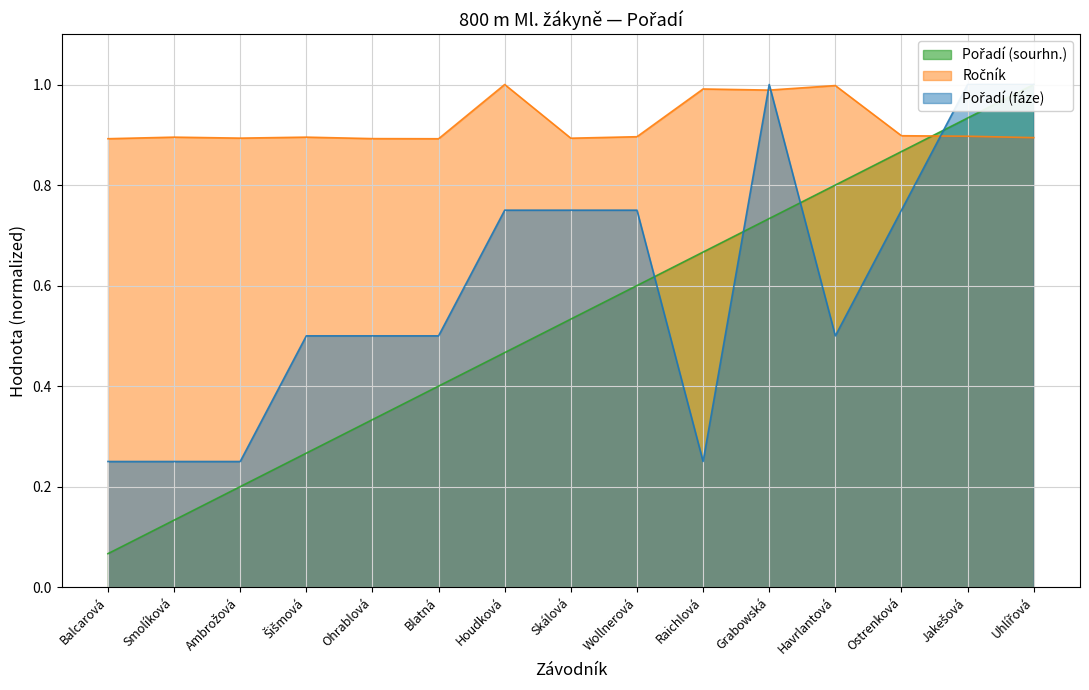

Reading left to right, transcribe all the data shown in this chart.

Pořadí (sourhn.): 0.1	0.1	0.2	0.3	0.3	0.4	0.5	0.5	0.6	0.7	0.7	0.8	0.9	0.9	1.0
Ročník: 0.9	0.9	0.9	0.9	0.9	0.9	1.0	0.9	0.9	1.0	1.0	1.0	0.9	0.9	0.9
Pořadí (fáze): 0.2	0.2	0.2	0.5	0.5	0.5	0.8	0.8	0.8	0.2	1.0	0.5	0.8	1.0	1.0